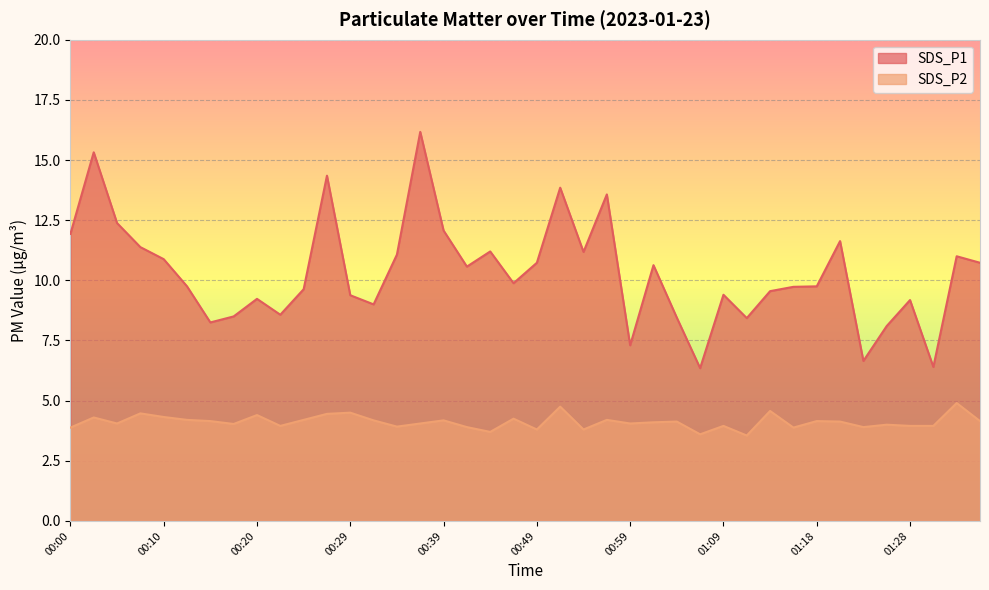

Rank the categories by SDS_P2 value from lowest to highest.

01:11, 01:06, 00:44, 00:49, 00:54, 00:00, 01:16, 00:42, 01:23, 00:34, 00:22, 01:09, 01:28, 01:31, 01:26, 00:17, 00:05, 00:37, 00:59, 01:01, 01:04, 01:21, 00:15, 01:18, 01:35, 00:32, 00:39, 00:12, 00:25, 00:56, 00:47, 00:03, 00:10, 00:20, 00:27, 00:07, 00:29, 01:13, 00:51, 01:33